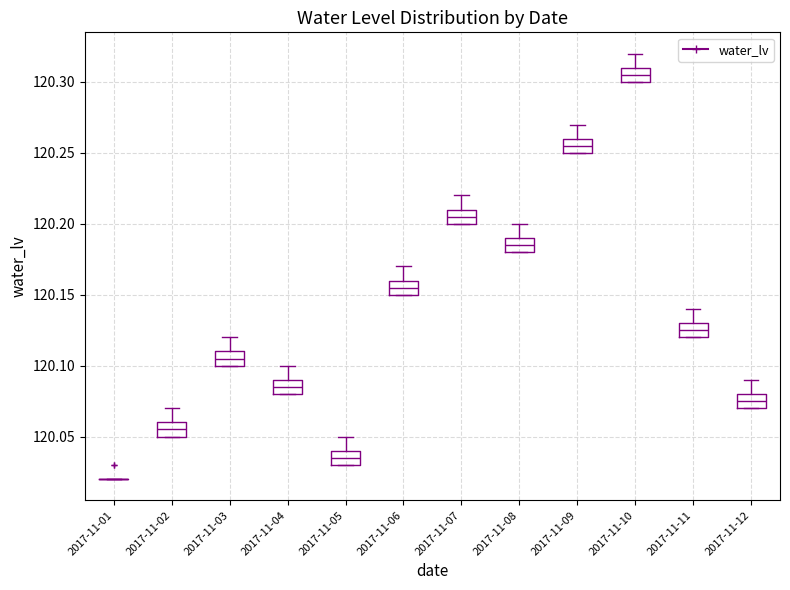

Reading left to right, transcribe this box plot: for each box, give where its median line is, the range the box spans, and where its two whiskers end, as read against the y-axis. The values are not printed on the chart, so give them approximately, as read against the axis.

2017-11-01: box collapsed to a line at 120.020, whiskers 120.020 to 120.020
2017-11-02: median 120.055, box 120.050 to 120.060, whiskers 120.050 to 120.070
2017-11-03: median 120.105, box 120.100 to 120.110, whiskers 120.100 to 120.120
2017-11-04: median 120.085, box 120.080 to 120.090, whiskers 120.080 to 120.100
2017-11-05: median 120.035, box 120.030 to 120.040, whiskers 120.030 to 120.050
2017-11-06: median 120.155, box 120.150 to 120.160, whiskers 120.150 to 120.170
2017-11-07: median 120.205, box 120.200 to 120.210, whiskers 120.200 to 120.220
2017-11-08: median 120.185, box 120.180 to 120.190, whiskers 120.180 to 120.200
2017-11-09: median 120.255, box 120.250 to 120.260, whiskers 120.250 to 120.270
2017-11-10: median 120.305, box 120.300 to 120.310, whiskers 120.300 to 120.320
2017-11-11: median 120.125, box 120.120 to 120.130, whiskers 120.120 to 120.140
2017-11-12: median 120.075, box 120.070 to 120.080, whiskers 120.070 to 120.090